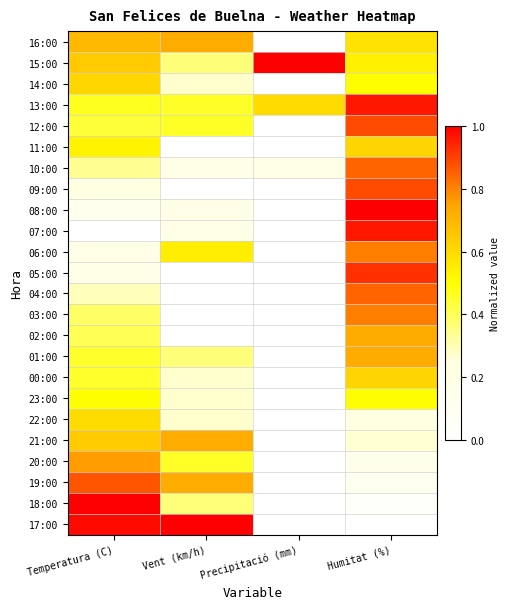

Count the number of data series in this chart.

24